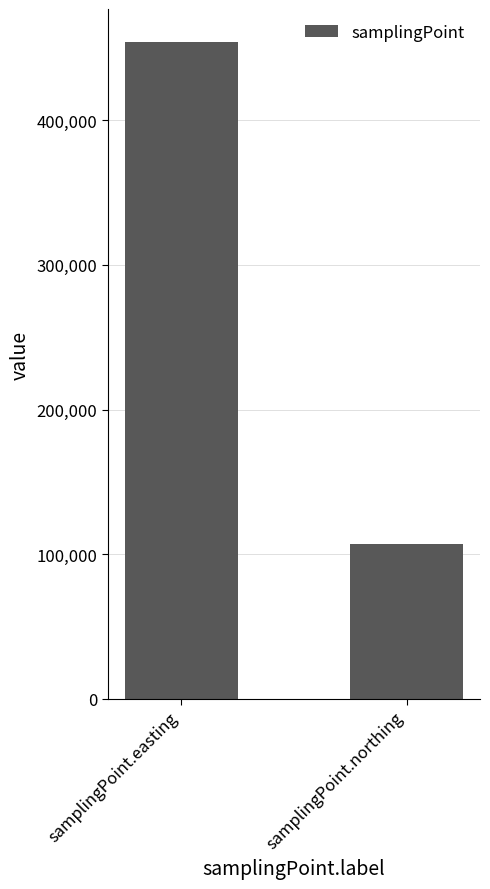

How many series are shown in this chart?

1